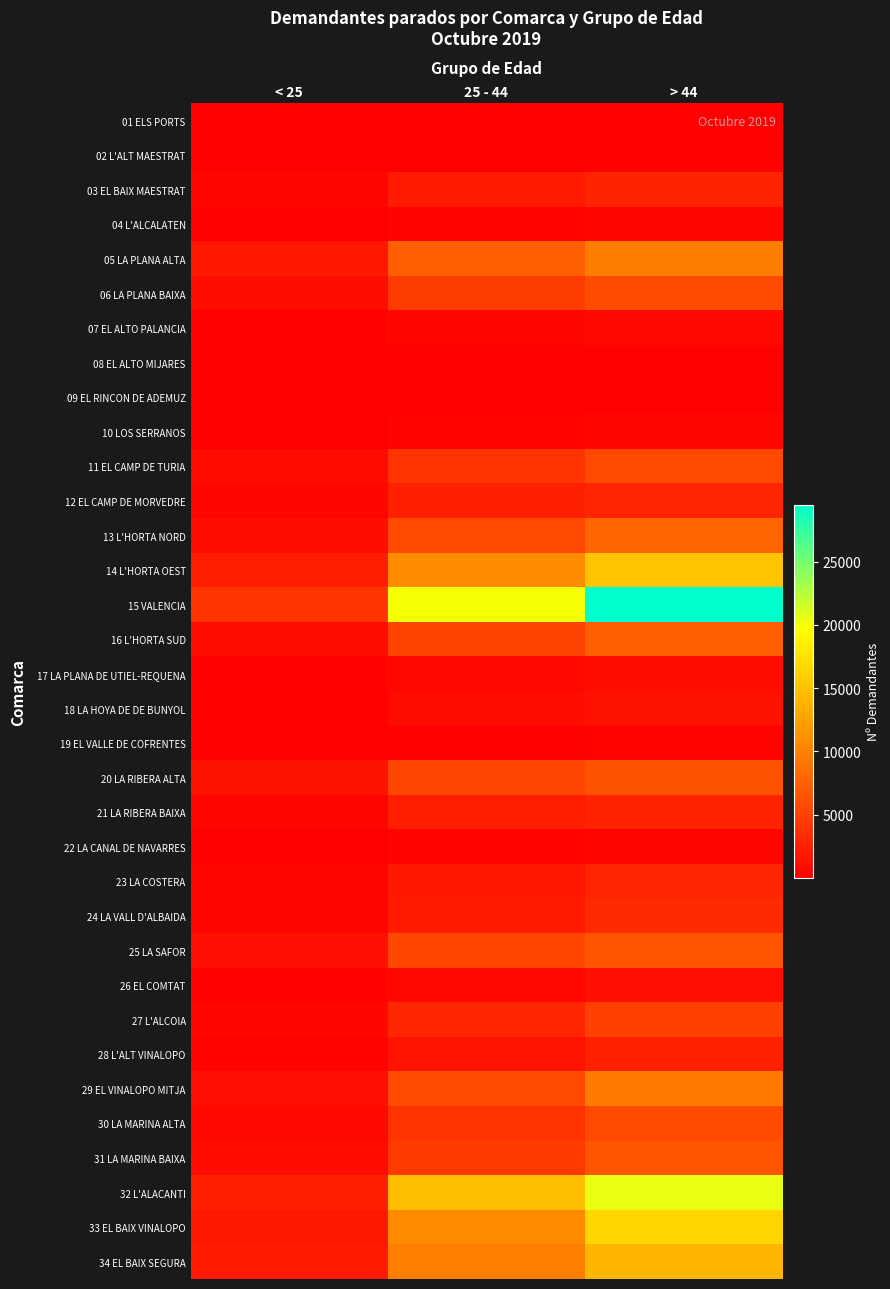

What is the spread (max minus min) of values at > 44?

29445